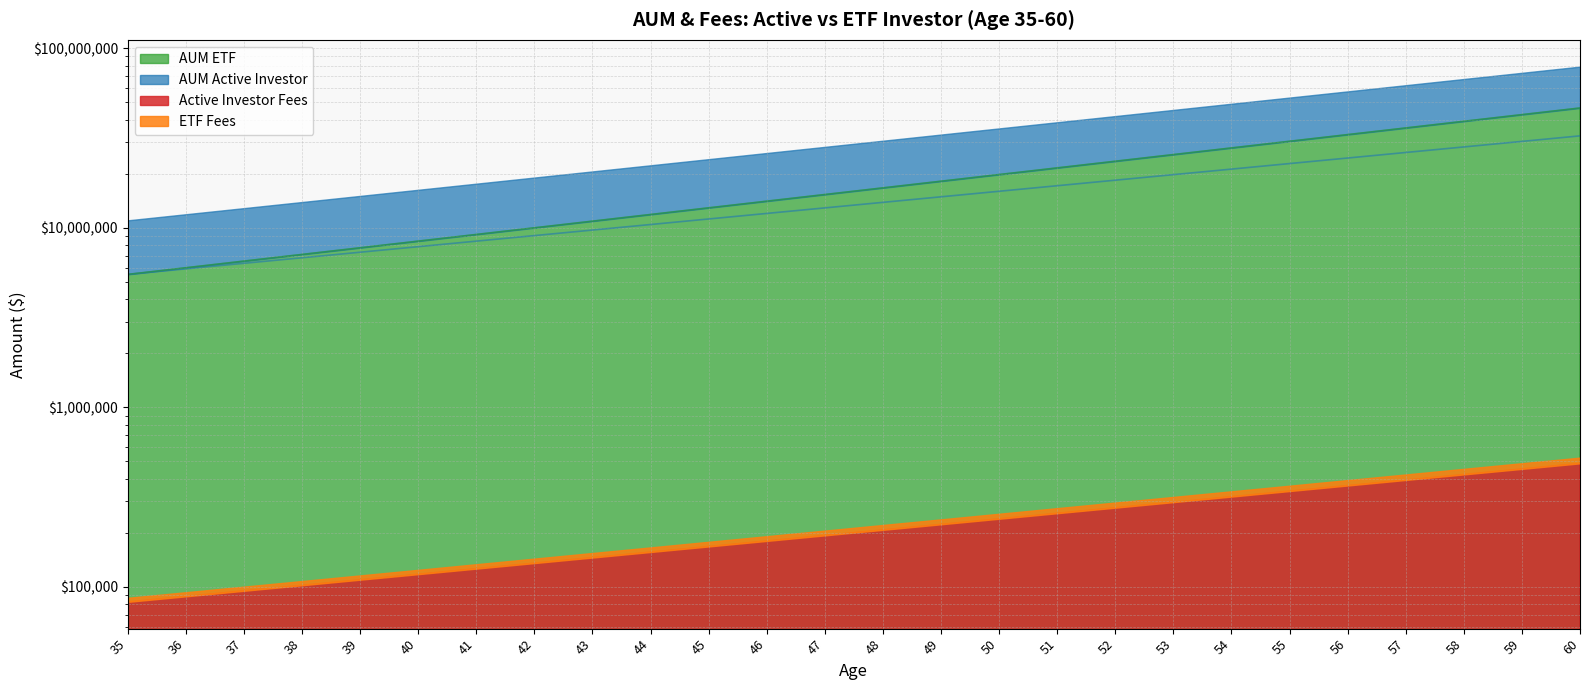

Where is AUM ETF nearest to the value 25993727?

53